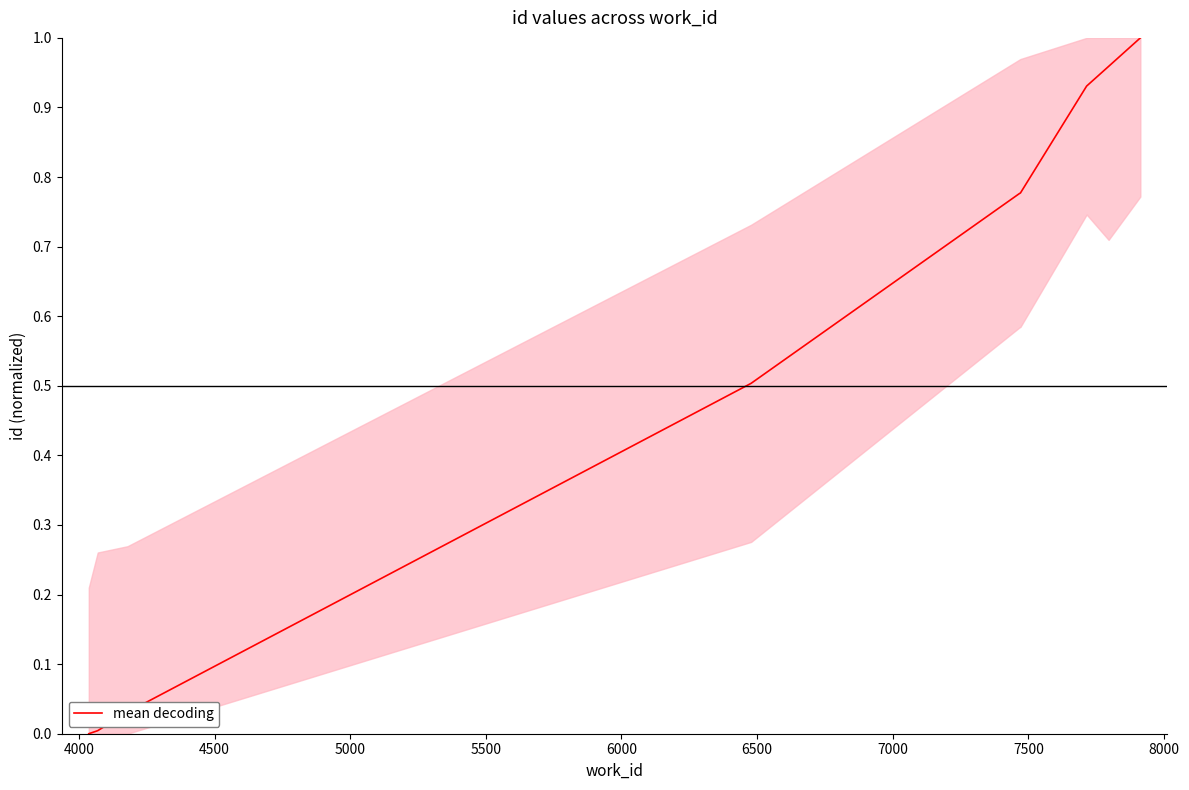

How many lines are shown in the chart?

1